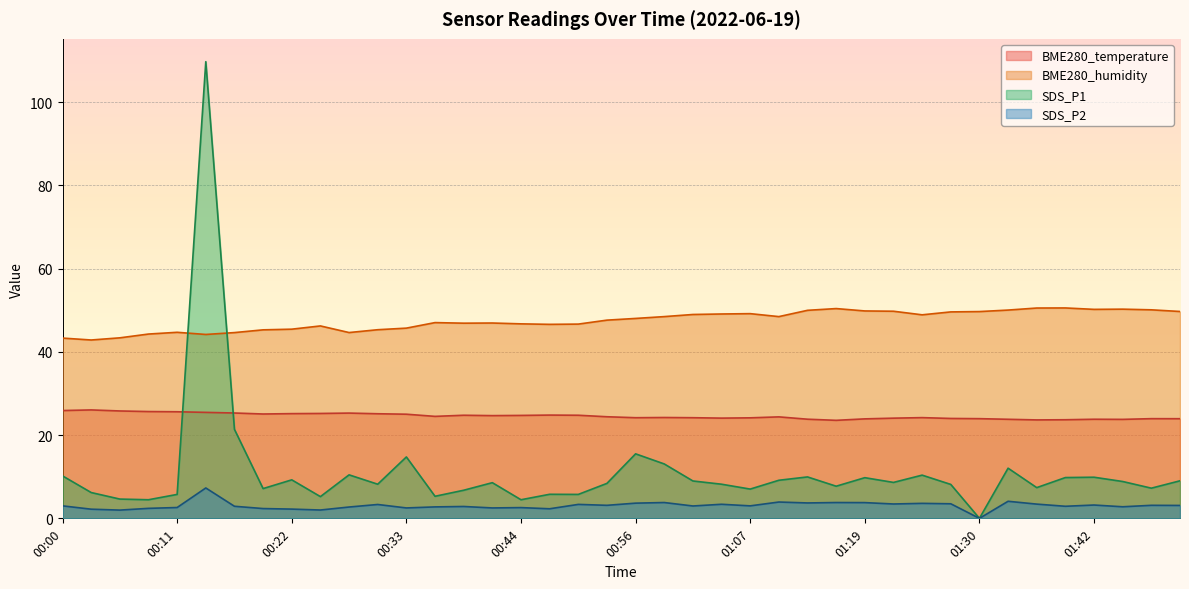

True or false: BME280_temperature and SDS_P2 cross at least once.

False